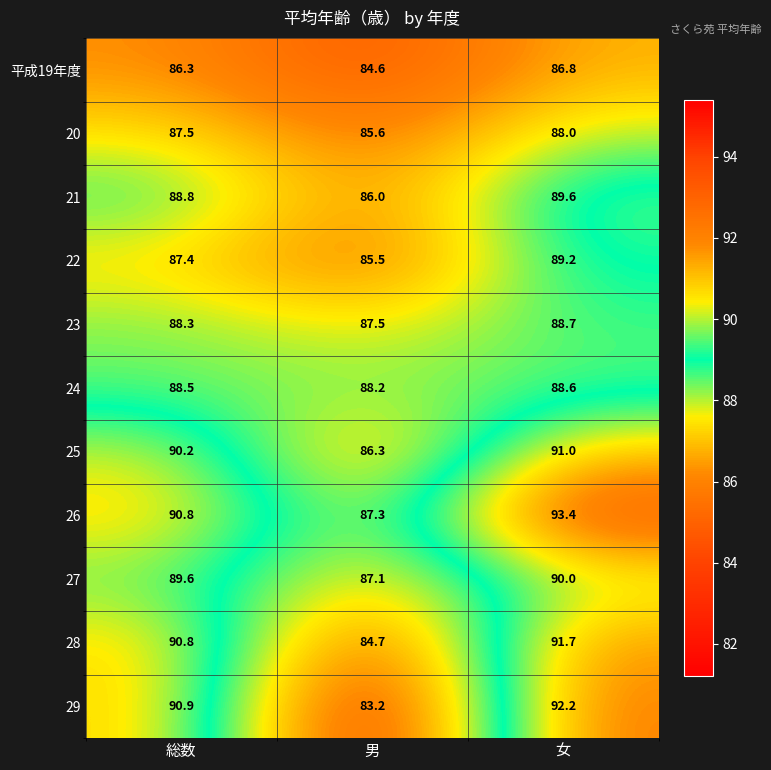

At which label does 28 first exceed 90?

総数